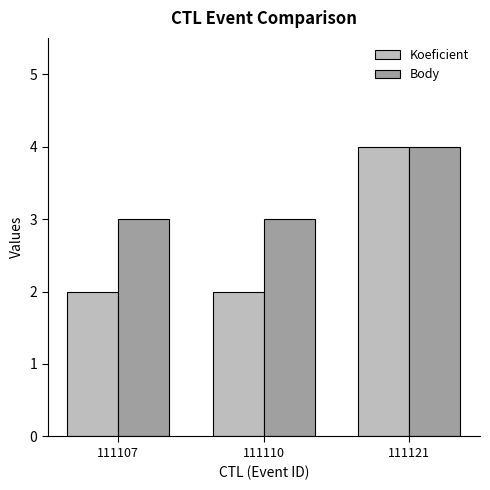

Count the number of data series in this chart.

2